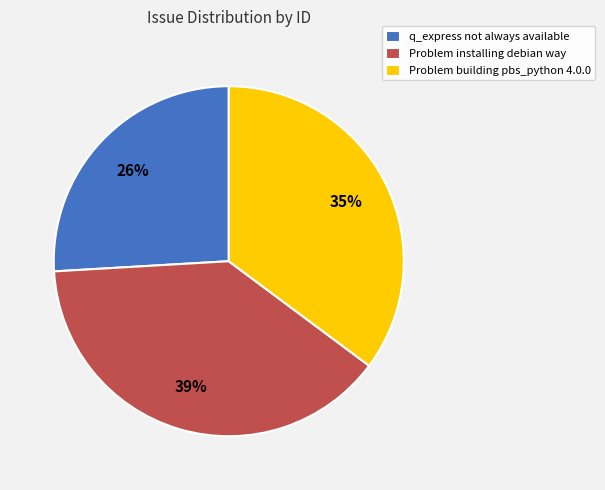

What is the ratio of the value at Problem installing debian way to the value at q_express not always available?

1.5